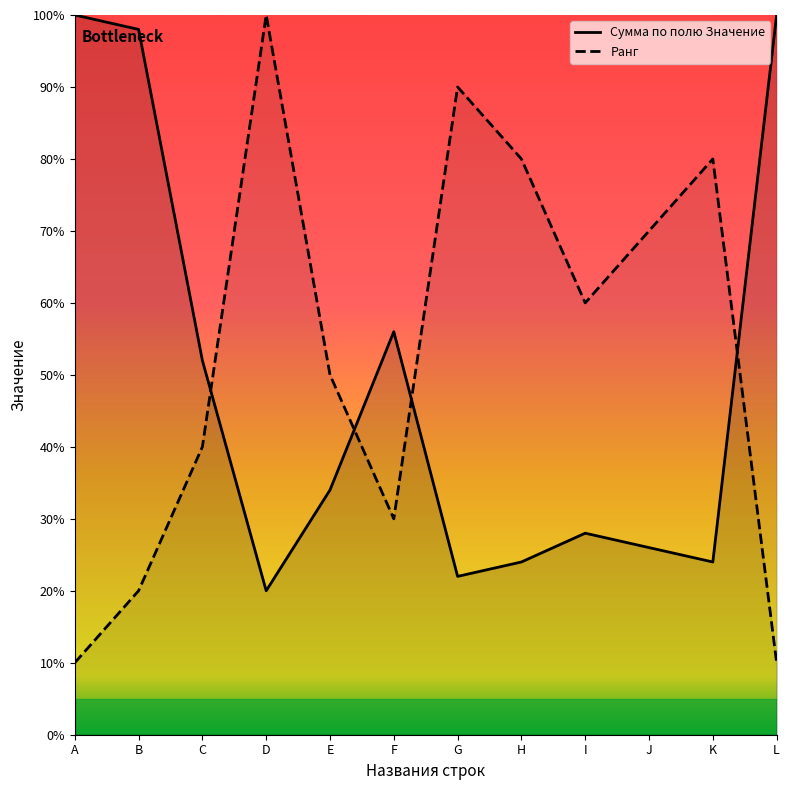

How many data points in Сумма по полю Значение are above 34?

5